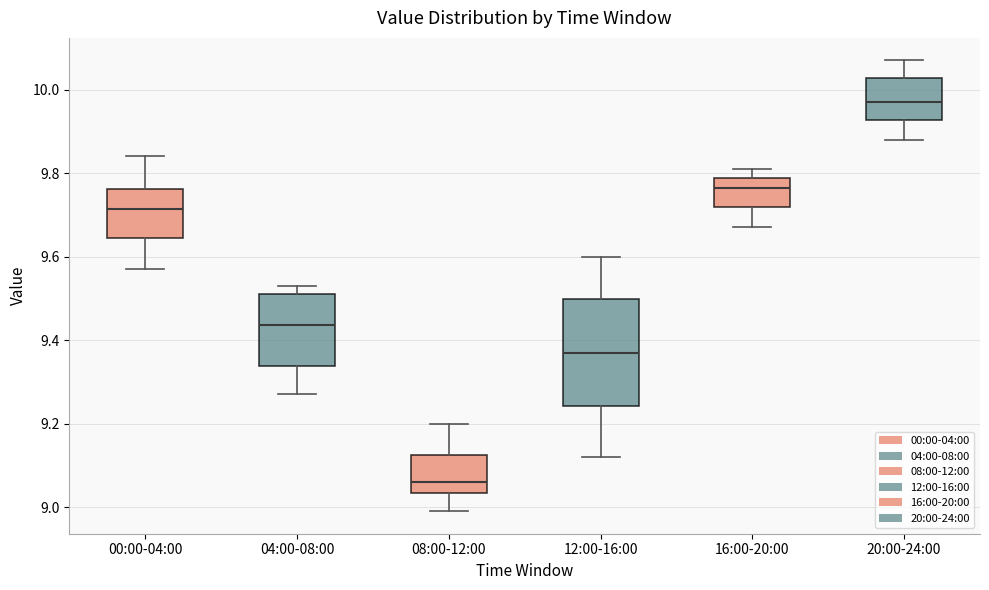

Where does the median line of the box for 20:00-24:00 sit on the y-axis? The values are not printed on the chart, so give them approximately, as read against the axis.

9.98